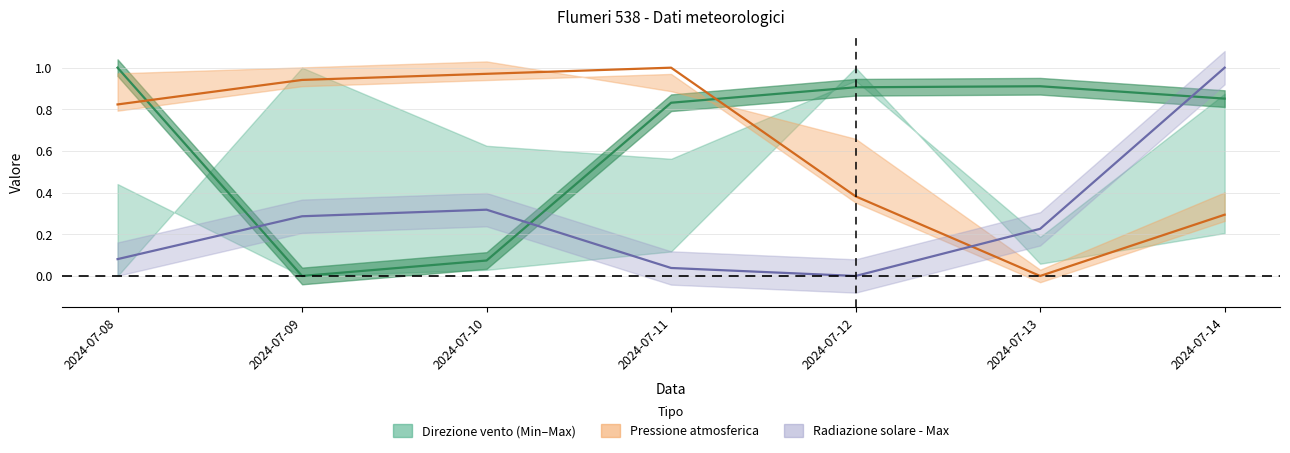

True or false: Direzione vento - Grezzo and Pressione - Grezzo cross at least once.

True